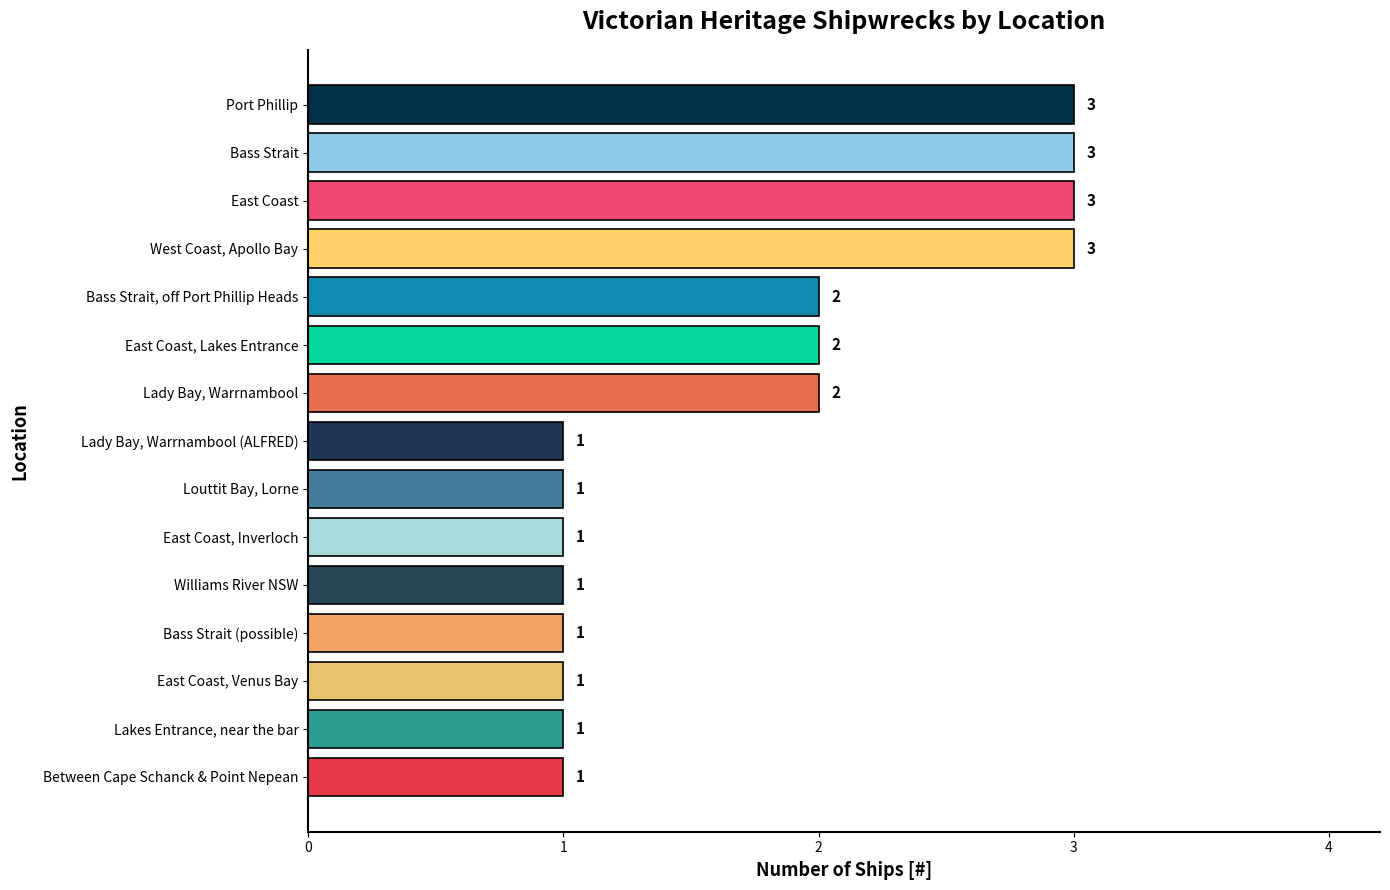

True or false: the data shows 3 at West Coast, Apollo Bay.

True